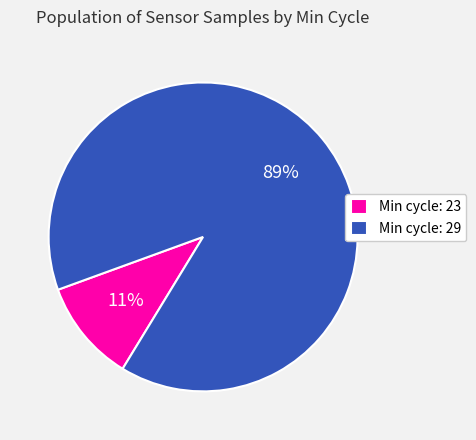

Which has a higher value, Min cycle: 23 or Min cycle: 29?

Min cycle: 29